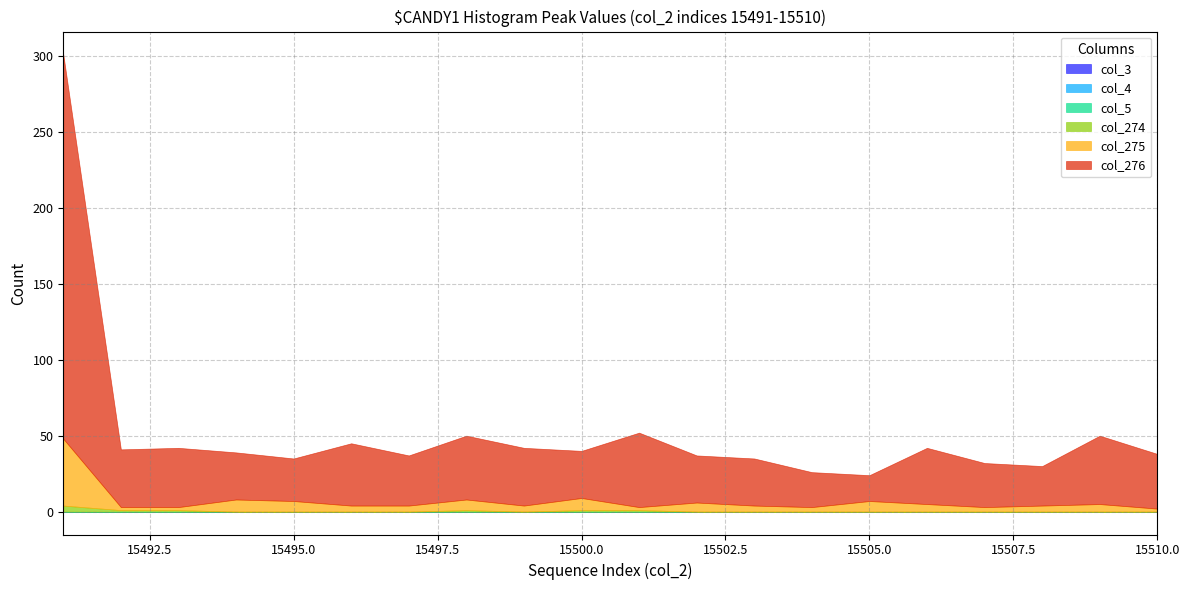

What is the total value across all series at 15499?

42